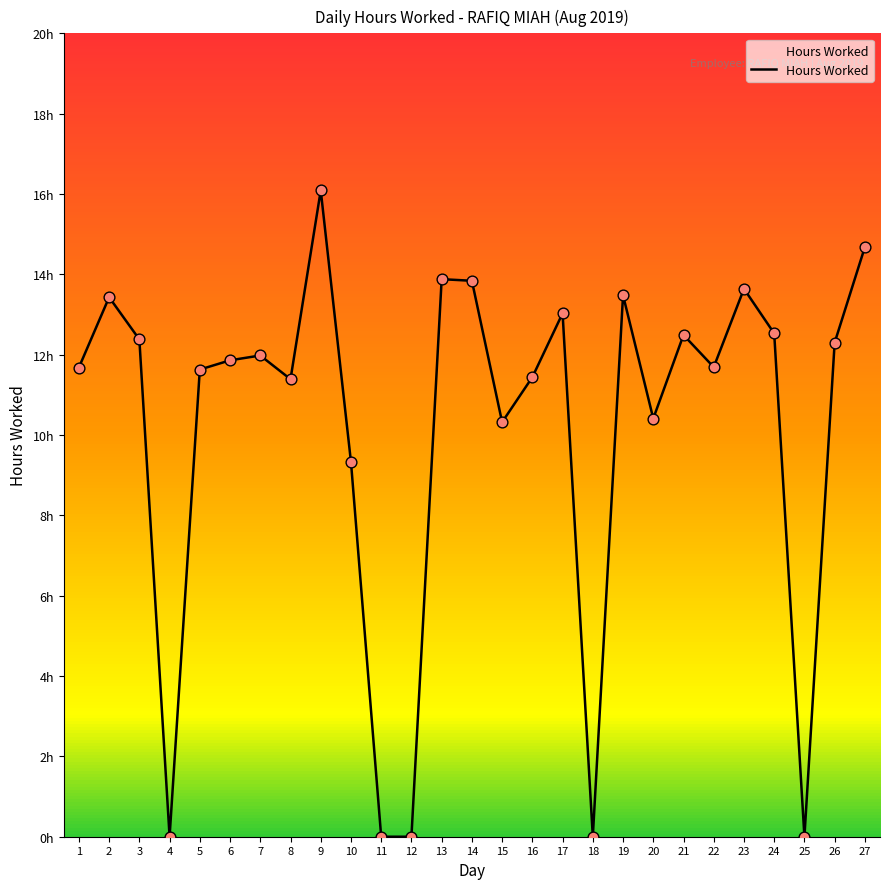

Does the chart have visible grid lines?

No